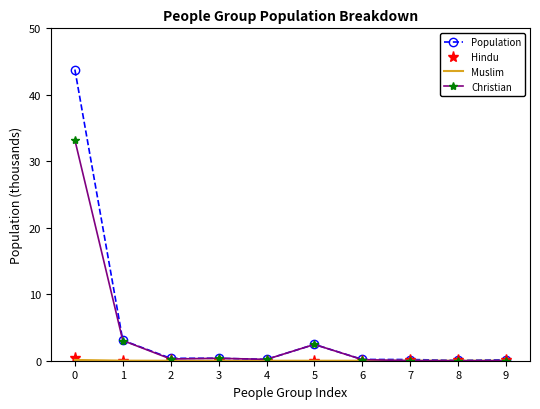

What is the highest value of the Christian series?

33.2